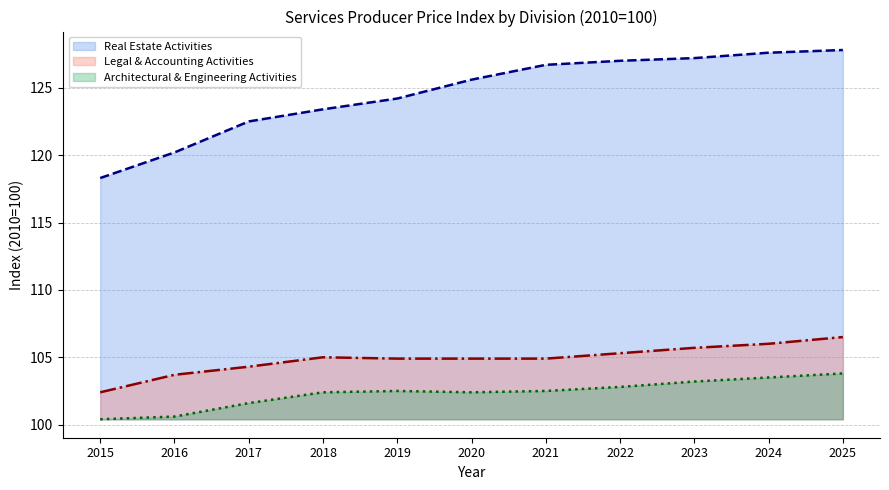

At 2024, list the series in order from smallest to largest.

Architectural & Engineering Activities, Legal & Accounting Activities, Real Estate Activities